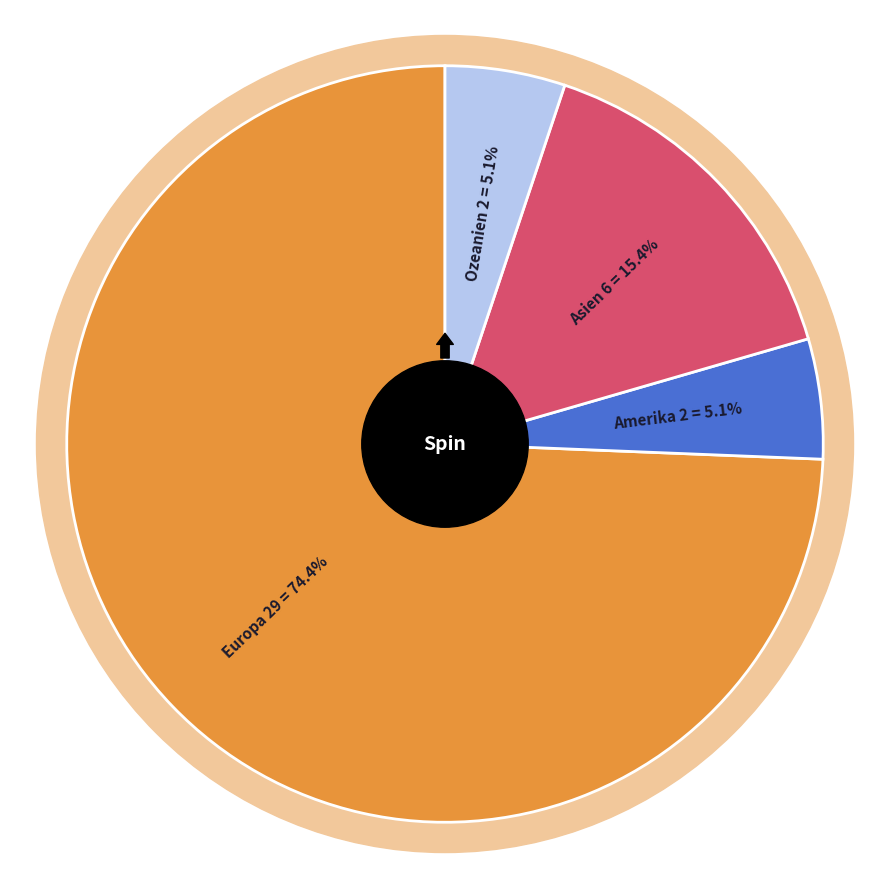

Count the number of slices in the pie.

4